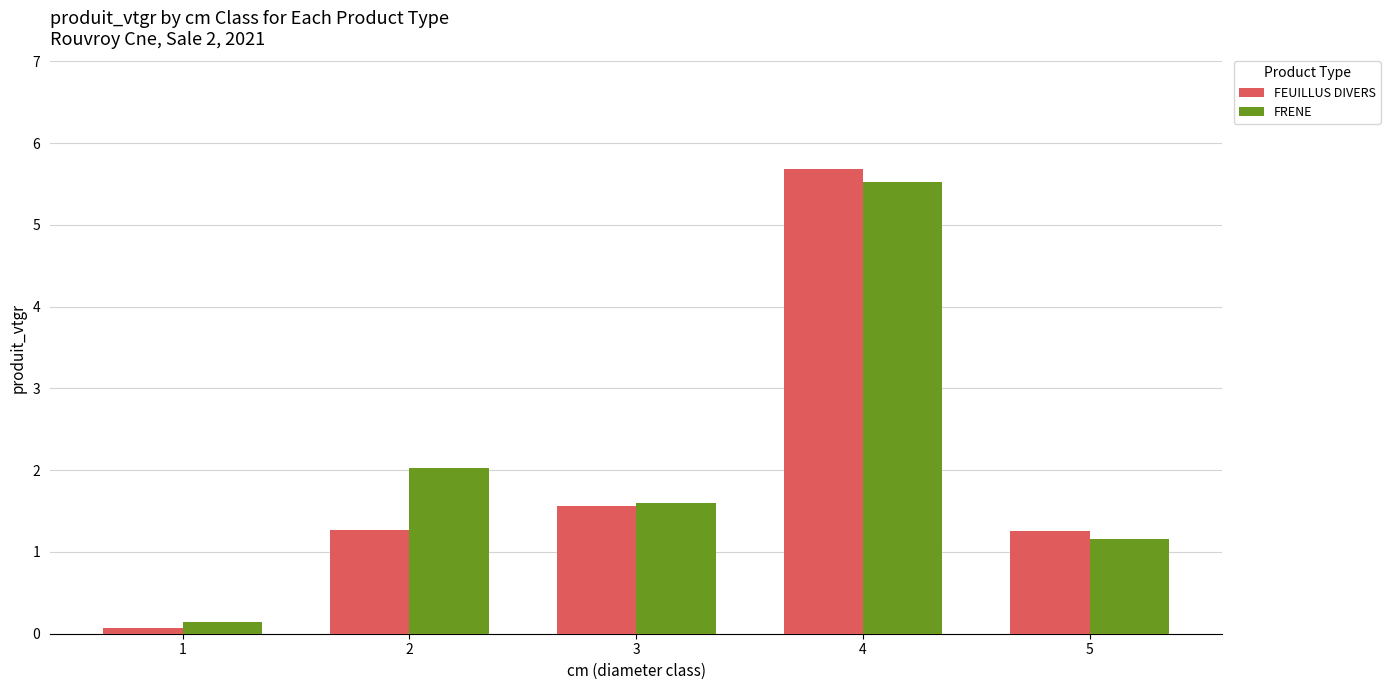

At which label does FRENE reach its minimum?

1